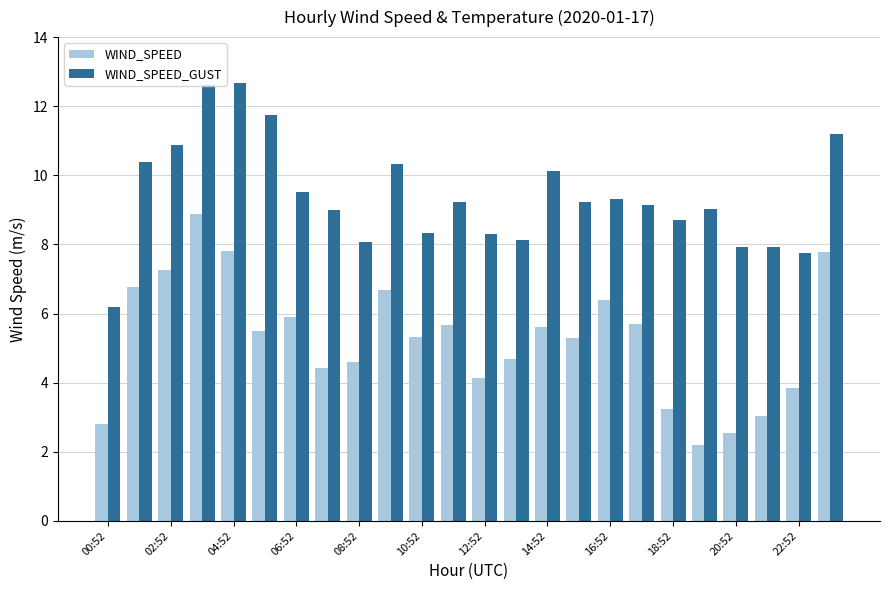

What is the difference between the maximum and second lowest values in the WIND_SPEED series?

6.3